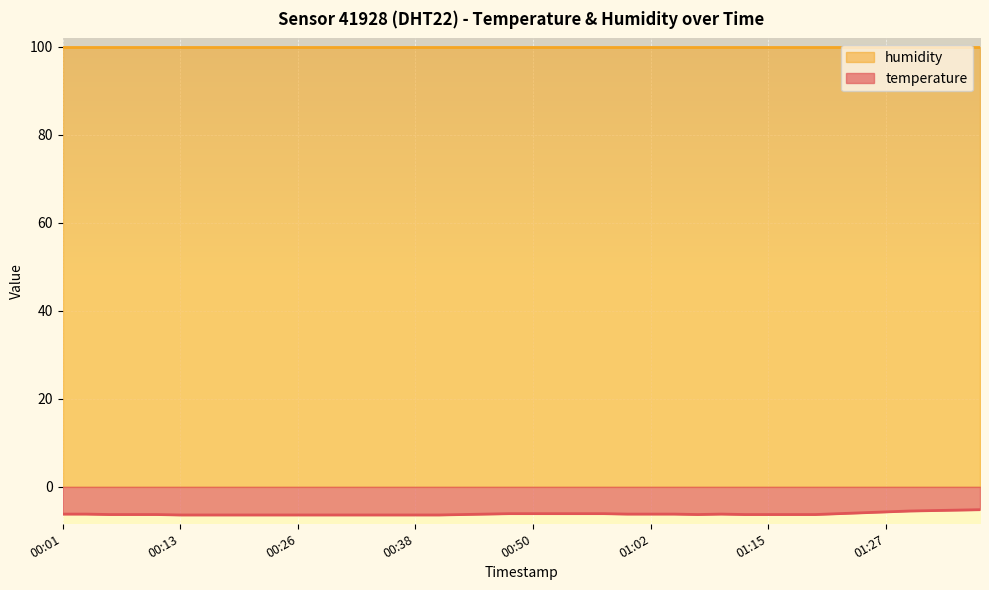

The temperature series shows -1.8 at 00:50. True or false?

False